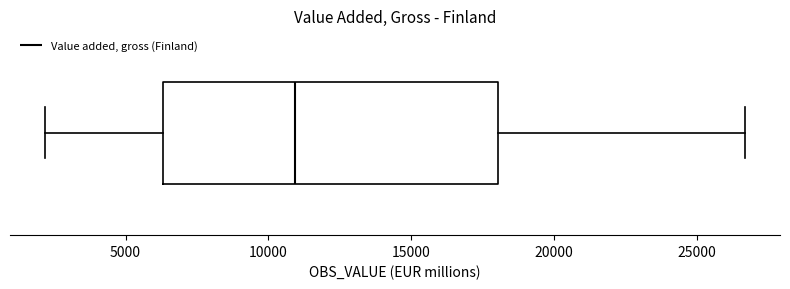

Where does the right whisker of the box end on the x-axis? The values are not printed on the chart, so give them approximately, as read against the axis.

26500